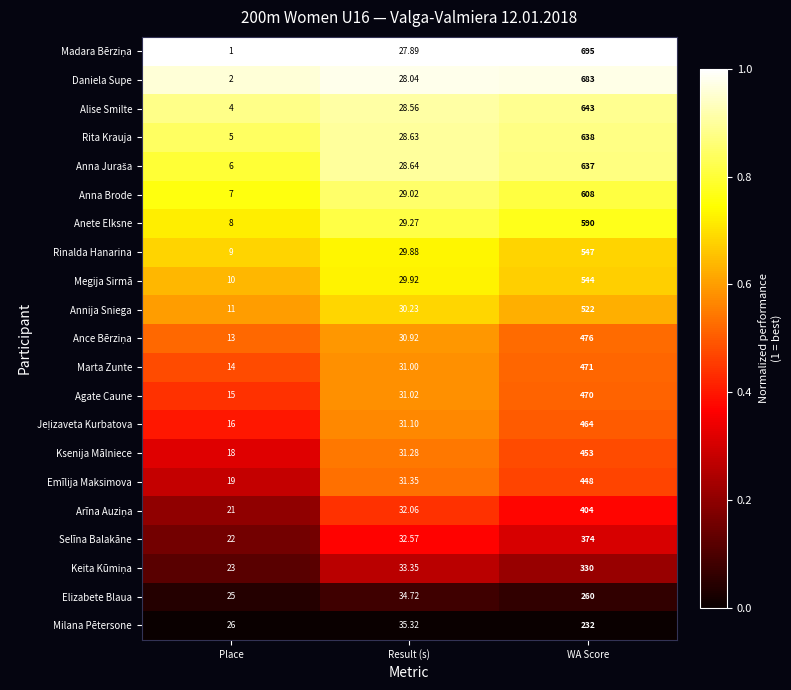

Which category has the highest value across all series?

WA Score